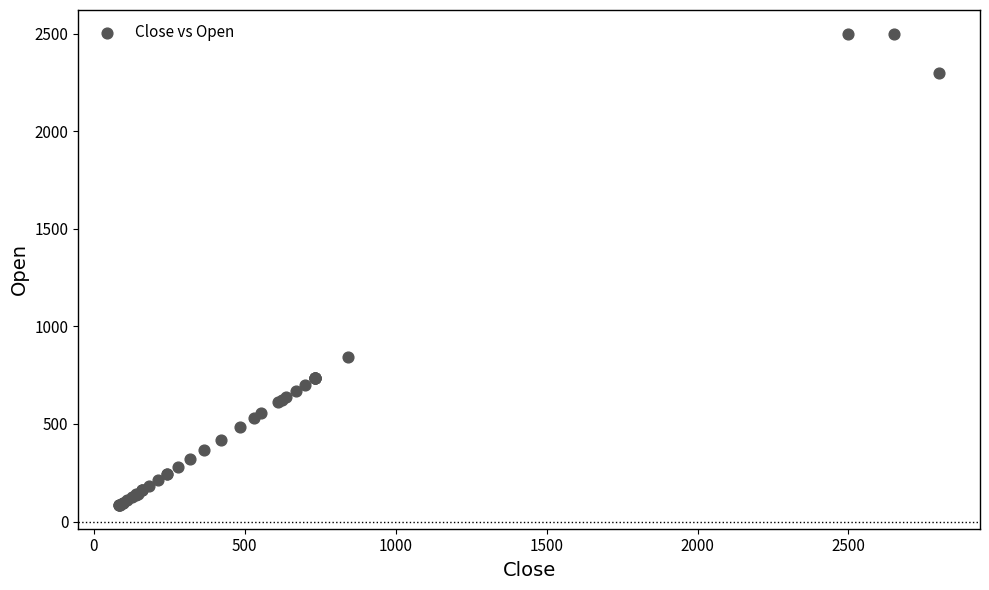

What Y value in the scatter plot is closest to 1292?

842